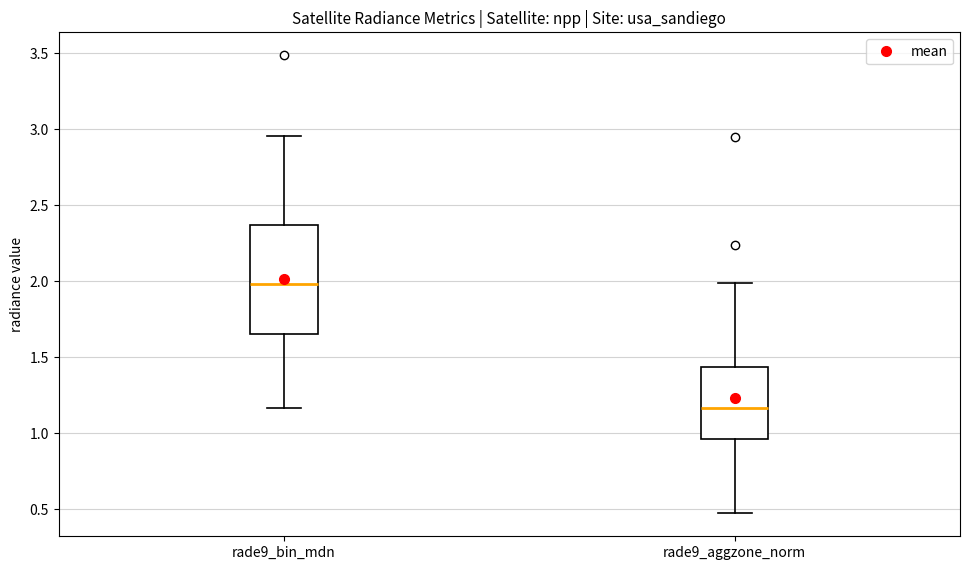

Reading left to right, read every box against the y-axis: the position of its median line, the range the box covers, and the ends of its whiskers. The values are not printed on the chart, so give them approximately, as read against the axis.

rade9_bin_mdn: median 2.00, box 1.65 to 2.35, whiskers 1.15 to 2.95
rade9_aggzone_norm: median 1.15, box 0.95 to 1.45, whiskers 0.45 to 2.00